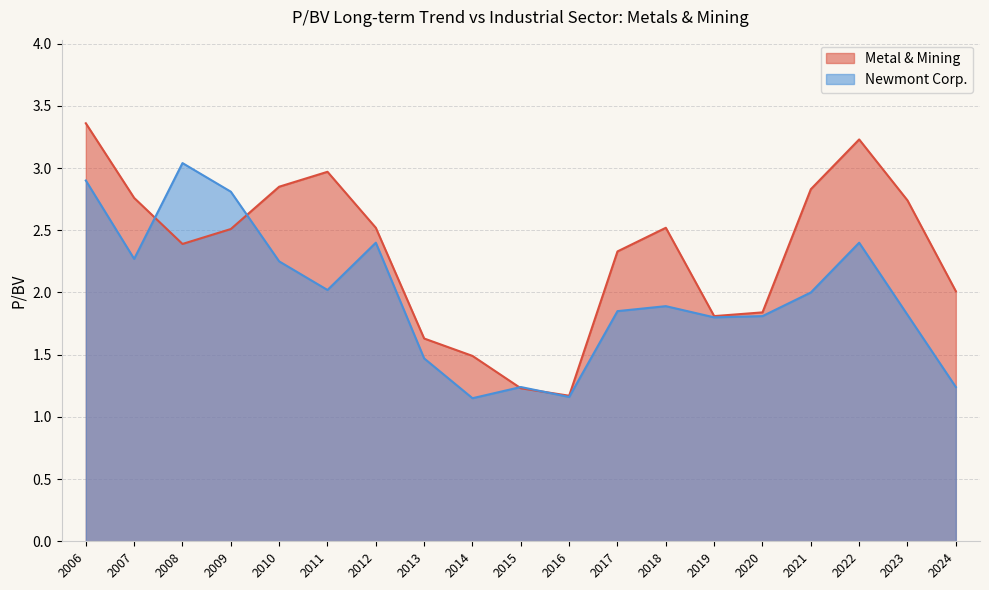

Count the number of categories in the chart.

19